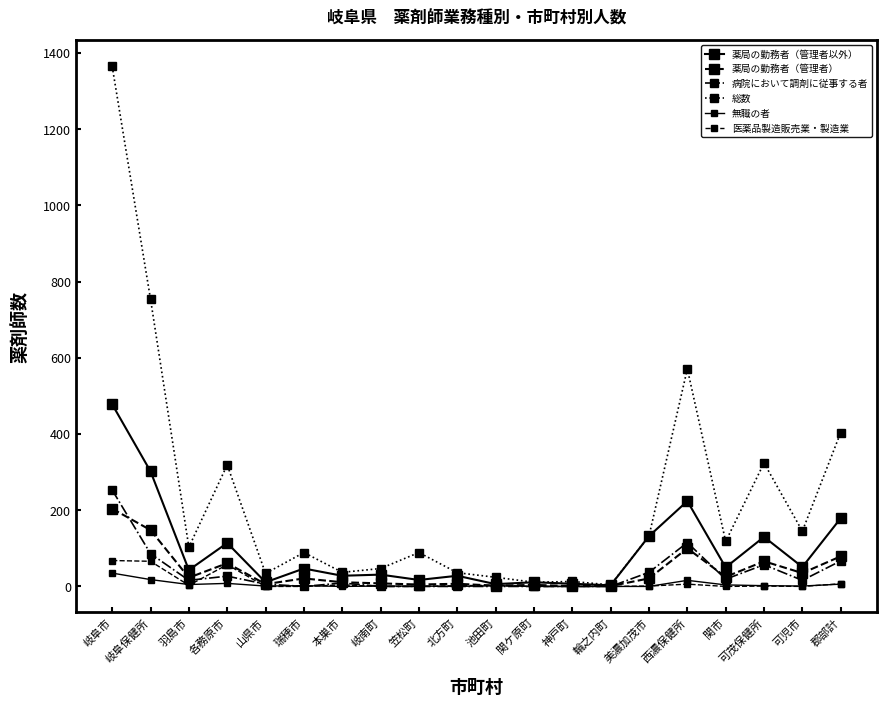

At which category is the sum across all series the highest?

岐阜市